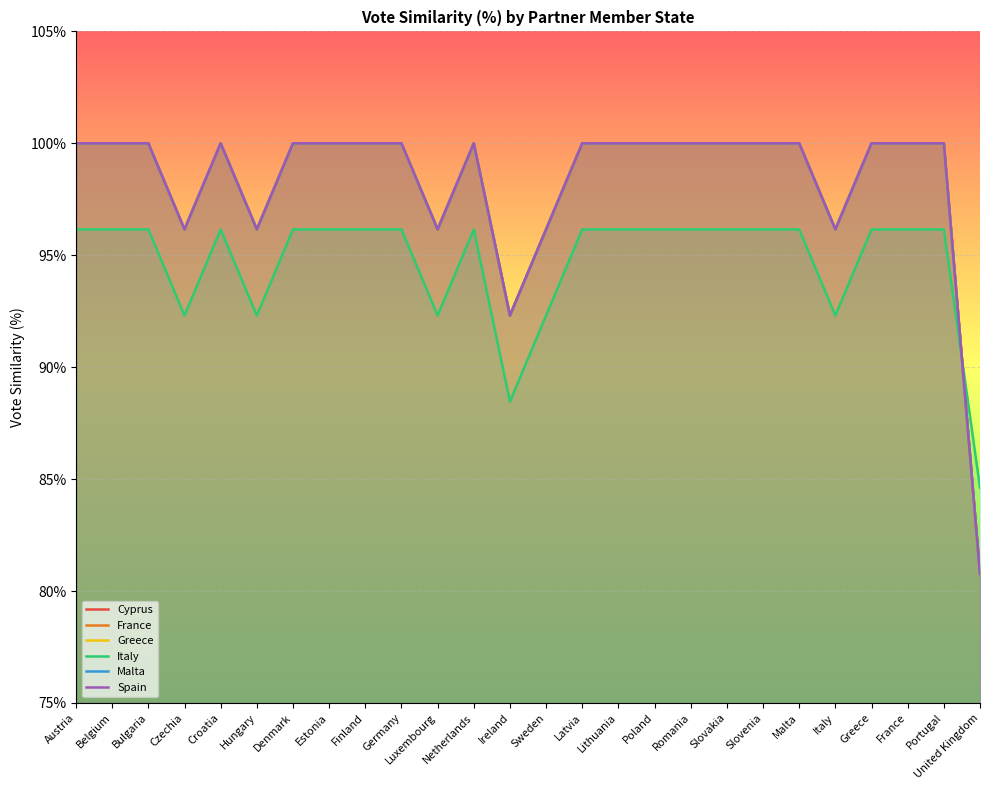

What is the difference between the second highest and minimum values in the Italy series?

0.1